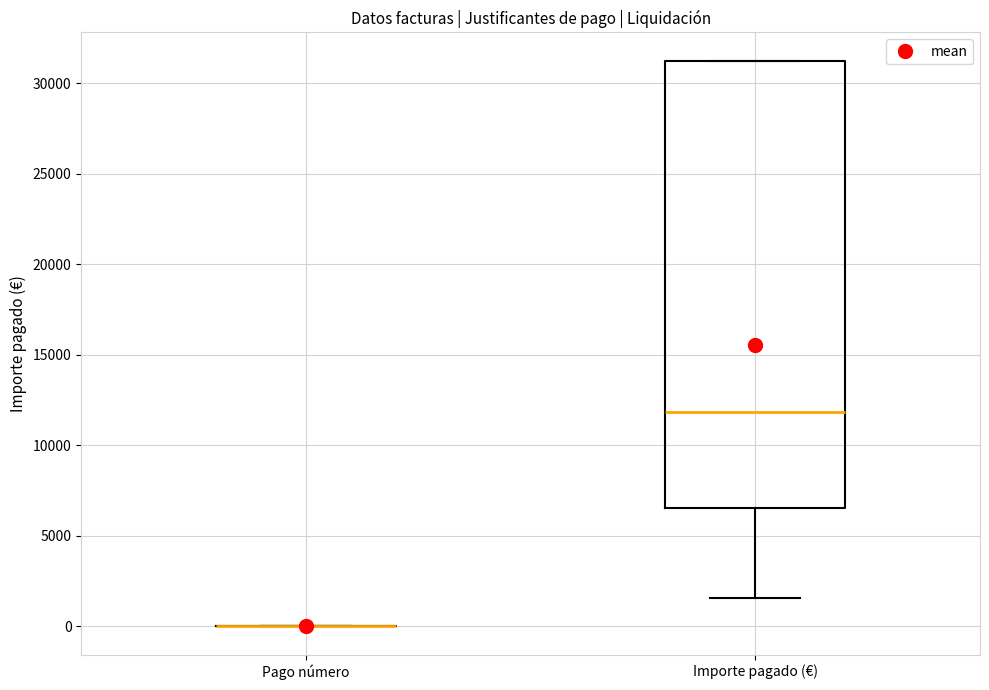

Comparing the boxes themselves (not the whiskers), which one is the tallest?

Importe pagado (€)